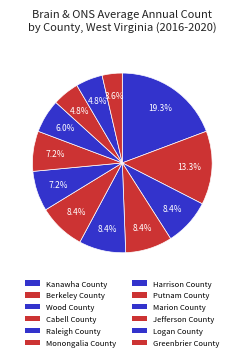

What percentage is the Cabell County slice, to the nearest percent?

8%